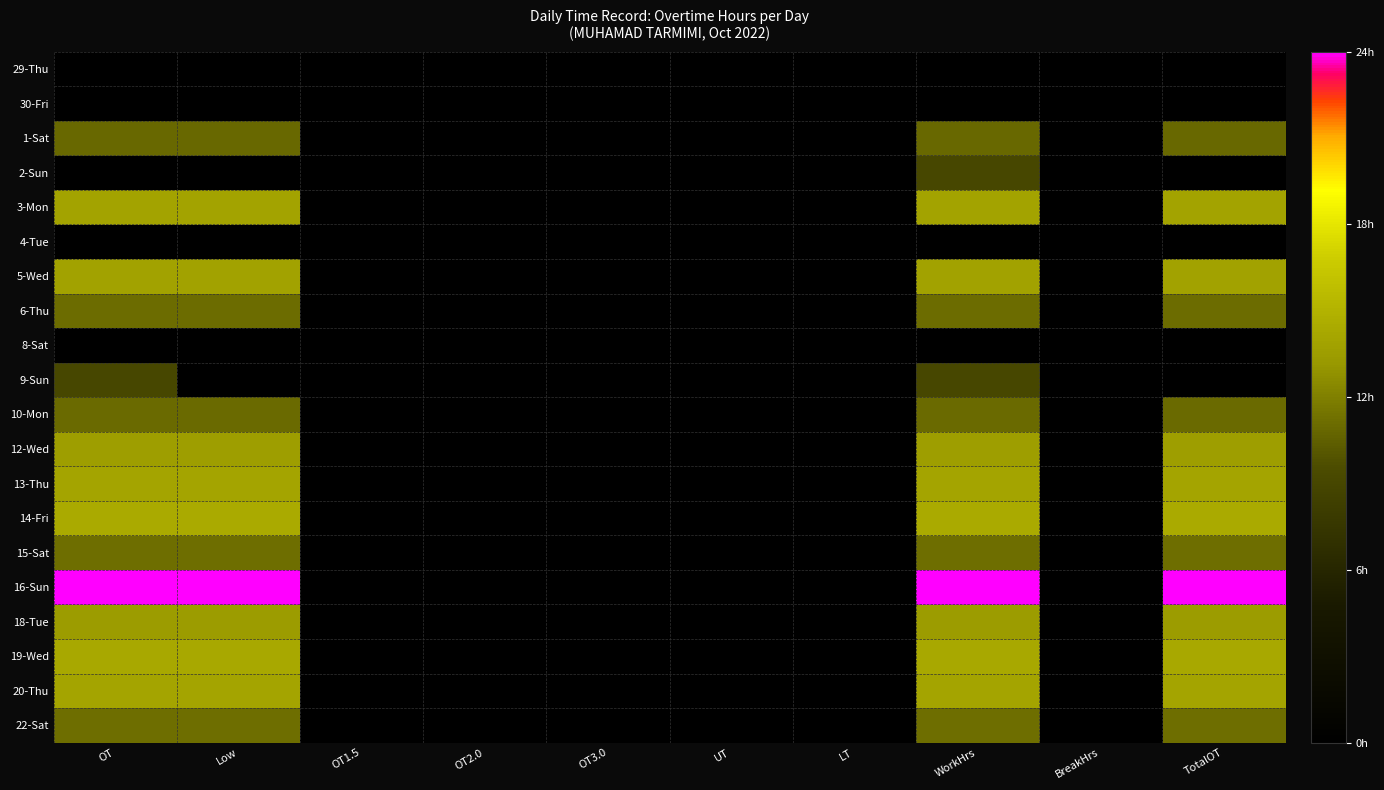

Reading right to left, transcribe all the data shown in this chart.

29-Thu: TotalOT=0.0	BreakHrs=0.0	WorkHrs=0.0	LT=0.0	UT=0.0	OT3.0=0.0	OT2.0=0.0	OT1.5=0.0	Low=0.0	OT=0.0
30-Fri: TotalOT=0.0	BreakHrs=0.0	WorkHrs=0.0	LT=0.0	UT=0.0	OT3.0=0.0	OT2.0=0.0	OT1.5=0.0	Low=0.0	OT=0.0
1-Sat: TotalOT=10.9	BreakHrs=0.0	WorkHrs=10.9	LT=0.0	UT=0.0	OT3.0=0.0	OT2.0=0.0	OT1.5=0.0	Low=10.9	OT=10.9
2-Sun: TotalOT=0.0	BreakHrs=0.0	WorkHrs=9.0	LT=0.0	UT=0.0	OT3.0=0.0	OT2.0=0.0	OT1.5=0.0	Low=0.0	OT=0.0
3-Mon: TotalOT=13.9	BreakHrs=0.0	WorkHrs=13.9	LT=0.0	UT=0.0	OT3.0=0.0	OT2.0=0.0	OT1.5=0.0	Low=13.9	OT=13.9
4-Tue: TotalOT=0.0	BreakHrs=0.0	WorkHrs=0.0	LT=0.0	UT=0.0	OT3.0=0.0	OT2.0=0.0	OT1.5=0.0	Low=0.0	OT=0.0
5-Wed: TotalOT=13.8	BreakHrs=0.0	WorkHrs=13.8	LT=0.0	UT=0.0	OT3.0=0.0	OT2.0=0.0	OT1.5=0.0	Low=13.8	OT=13.8
6-Thu: TotalOT=11.2	BreakHrs=0.0	WorkHrs=11.2	LT=0.0	UT=0.0	OT3.0=0.0	OT2.0=0.0	OT1.5=0.0	Low=11.2	OT=11.2
8-Sat: TotalOT=0.0	BreakHrs=0.0	WorkHrs=0.0	LT=0.0	UT=0.0	OT3.0=0.0	OT2.0=0.0	OT1.5=0.0	Low=0.0	OT=0.0
9-Sun: TotalOT=0.0	BreakHrs=0.0	WorkHrs=9.0	LT=0.0	UT=0.0	OT3.0=0.0	OT2.0=0.0	OT1.5=0.0	Low=0.0	OT=9.0
10-Mon: TotalOT=11.0	BreakHrs=0.0	WorkHrs=11.0	LT=0.0	UT=0.0	OT3.0=0.0	OT2.0=0.0	OT1.5=0.0	Low=11.0	OT=11.0
12-Wed: TotalOT=13.5	BreakHrs=0.0	WorkHrs=13.5	LT=0.0	UT=0.0	OT3.0=0.0	OT2.0=0.0	OT1.5=0.0	Low=13.5	OT=13.5
13-Thu: TotalOT=14.0	BreakHrs=0.0	WorkHrs=14.0	LT=0.0	UT=0.0	OT3.0=0.0	OT2.0=0.0	OT1.5=0.0	Low=14.0	OT=14.0
14-Fri: TotalOT=14.4	BreakHrs=0.0	WorkHrs=14.4	LT=0.0	UT=0.0	OT3.0=0.0	OT2.0=0.0	OT1.5=0.0	Low=14.4	OT=14.4
15-Sat: TotalOT=11.2	BreakHrs=0.0	WorkHrs=11.2	LT=0.0	UT=0.0	OT3.0=0.0	OT2.0=0.0	OT1.5=0.0	Low=11.2	OT=11.2
16-Sun: TotalOT=23.9	BreakHrs=0.0	WorkHrs=23.9	LT=0.0	UT=0.0	OT3.0=0.0	OT2.0=0.0	OT1.5=0.0	Low=23.9	OT=23.9
18-Tue: TotalOT=13.4	BreakHrs=0.0	WorkHrs=13.4	LT=0.0	UT=0.0	OT3.0=0.0	OT2.0=0.0	OT1.5=0.0	Low=13.4	OT=13.4
19-Wed: TotalOT=14.3	BreakHrs=0.0	WorkHrs=14.3	LT=0.0	UT=0.0	OT3.0=0.0	OT2.0=0.0	OT1.5=0.0	Low=14.3	OT=14.3
20-Thu: TotalOT=14.0	BreakHrs=0.0	WorkHrs=14.0	LT=0.0	UT=0.0	OT3.0=0.0	OT2.0=0.0	OT1.5=0.0	Low=14.0	OT=14.0
22-Sat: TotalOT=11.2	BreakHrs=0.0	WorkHrs=11.2	LT=0.0	UT=0.0	OT3.0=0.0	OT2.0=0.0	OT1.5=0.0	Low=11.2	OT=11.2